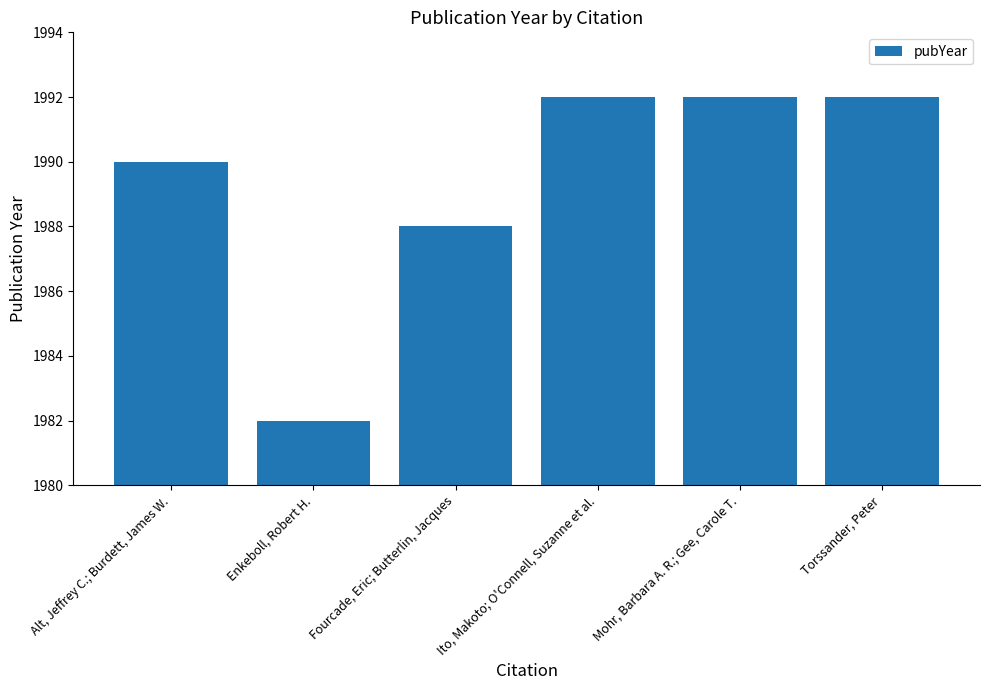

Approximately how many times larger is the value at Fourcade, Eric; Butterlin, Jacques compared to Alt, Jeffrey C.; Burdett, James W.?

1.0